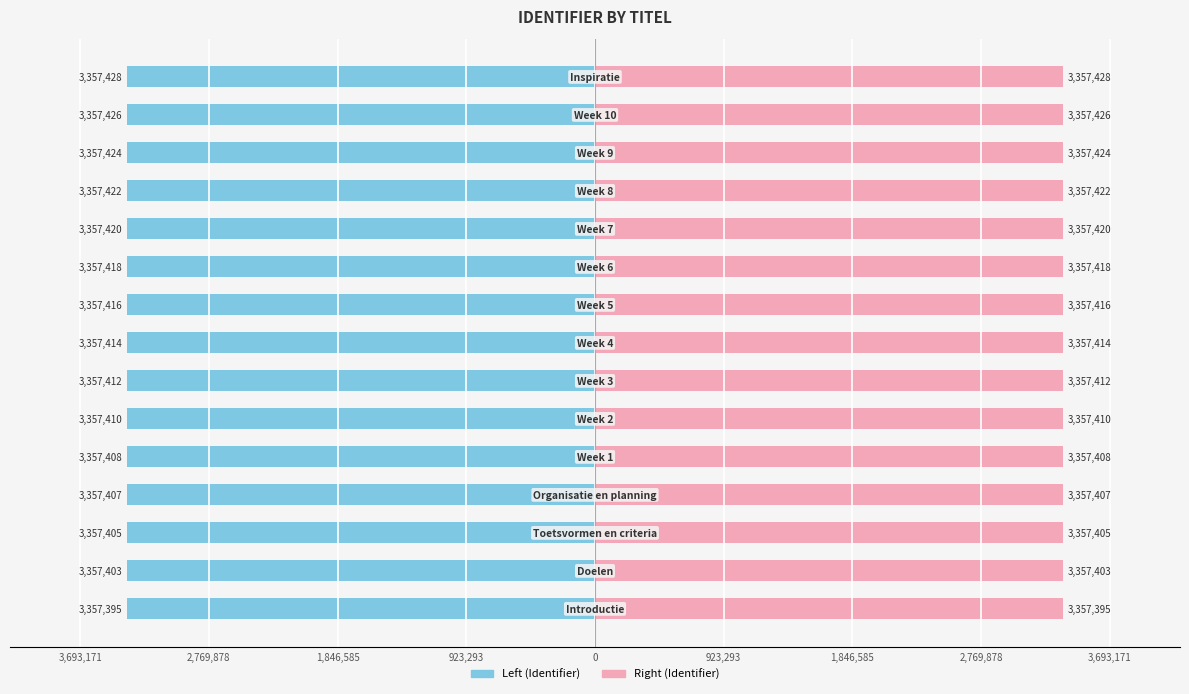

Between 923,293 and 11, which series saw the biggest shift?

Left (Identifier)